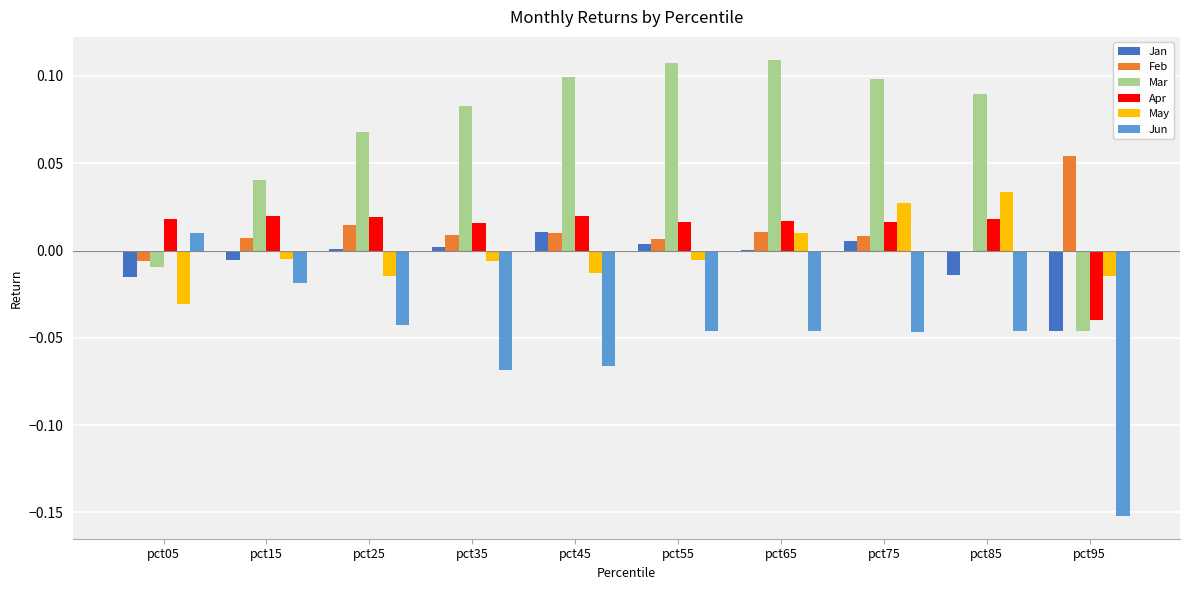

Is it true that Apr equals 0.0 at pct75?

True